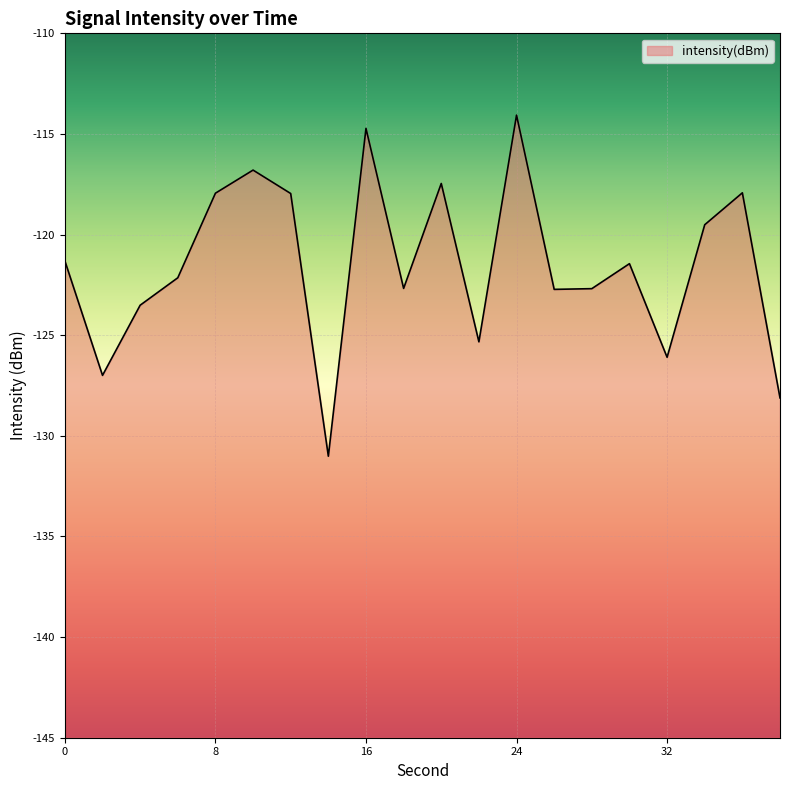

Which category has the lowest value across all series?

14